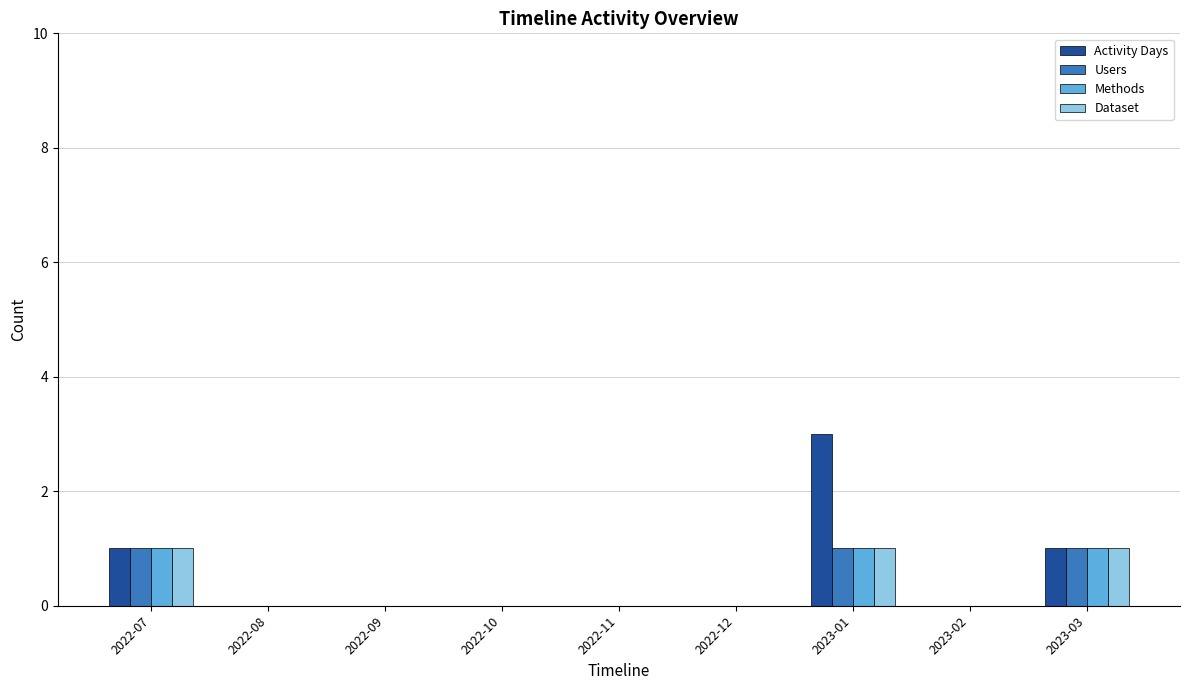

Reading left to right, transcribe all the data shown in this chart.

Activity Days: 2022-07=1	2022-08=0	2022-09=0	2022-10=0	2022-11=0	2022-12=0	2023-01=3	2023-02=0	2023-03=1
Users: 2022-07=1	2022-08=0	2022-09=0	2022-10=0	2022-11=0	2022-12=0	2023-01=1	2023-02=0	2023-03=1
Methods: 2022-07=1	2022-08=0	2022-09=0	2022-10=0	2022-11=0	2022-12=0	2023-01=1	2023-02=0	2023-03=1
Dataset: 2022-07=1	2022-08=0	2022-09=0	2022-10=0	2022-11=0	2022-12=0	2023-01=1	2023-02=0	2023-03=1